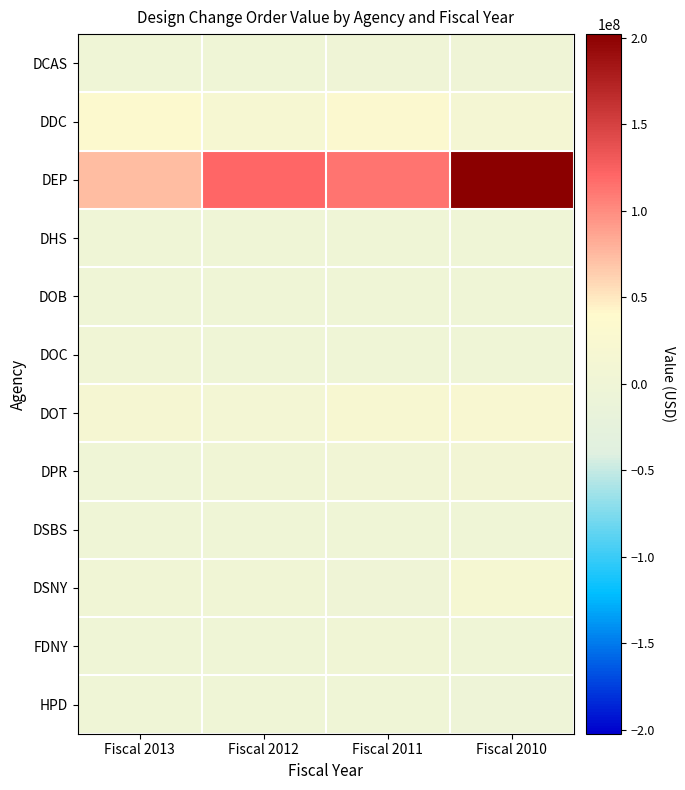

Rank the series at Fiscal 2012 from lowest to highest value.

DHS, DOB, HPD, DSBS, FDNY, DOC, DCAS, DPR, DSNY, DOT, DDC, DEP